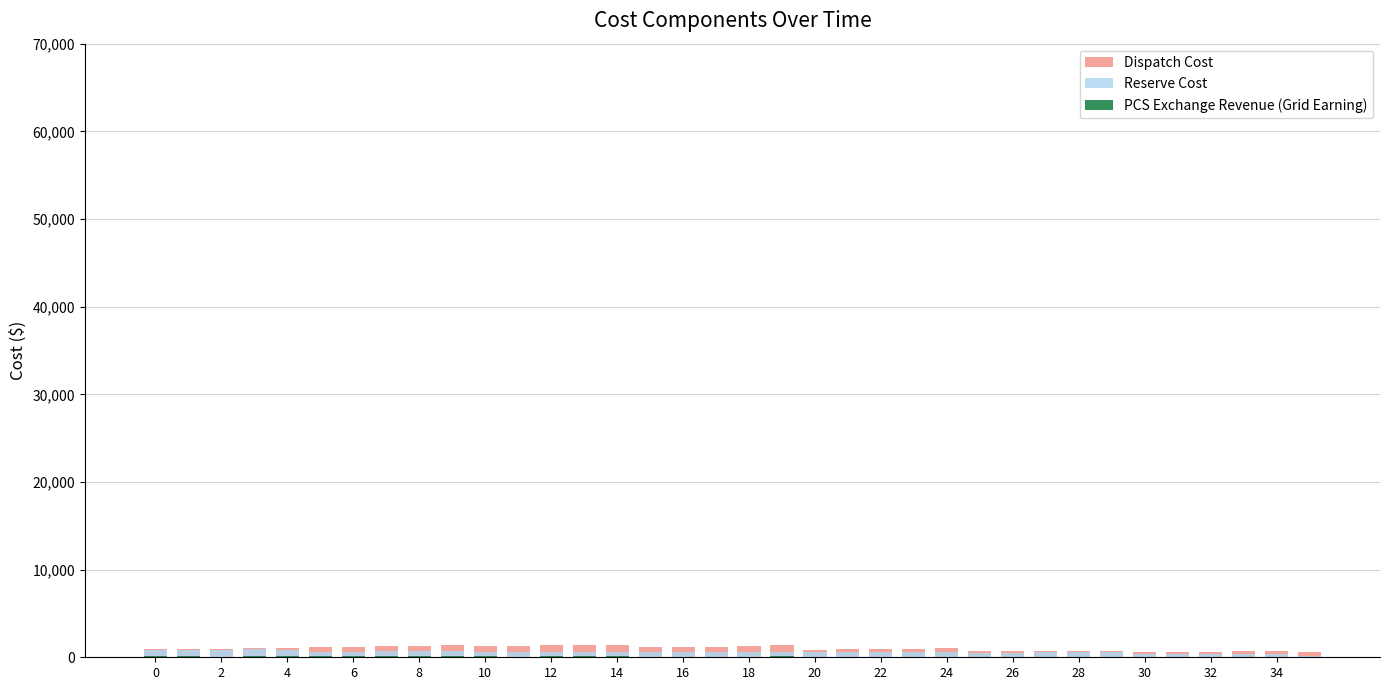

The Manitoba (N) series shows 18 at 28. True or false?

False